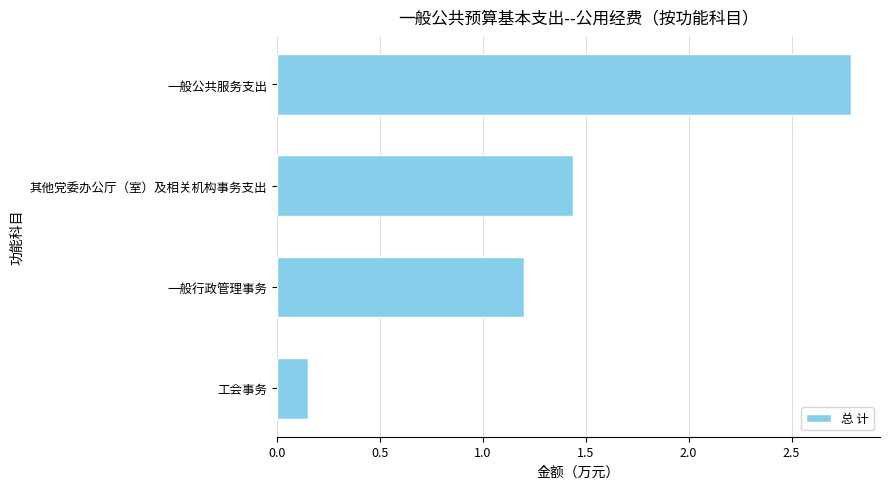

What is the difference between the maximum and minimum values?

2.6